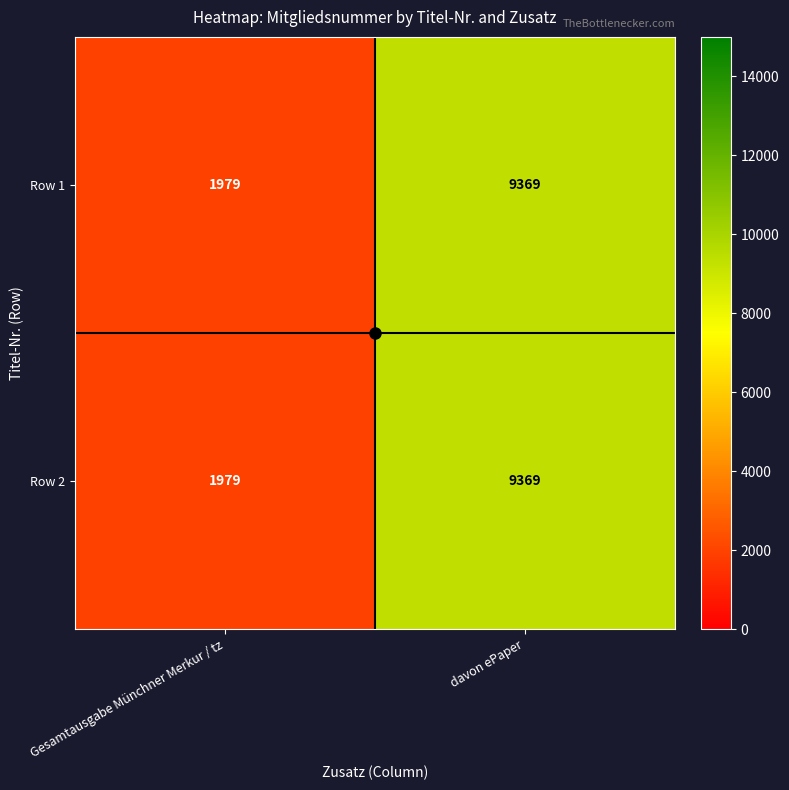

What is the sum of the Row 2 values at Gesamtausgabe Münchner Merkur / tz and davon ePaper?

11348